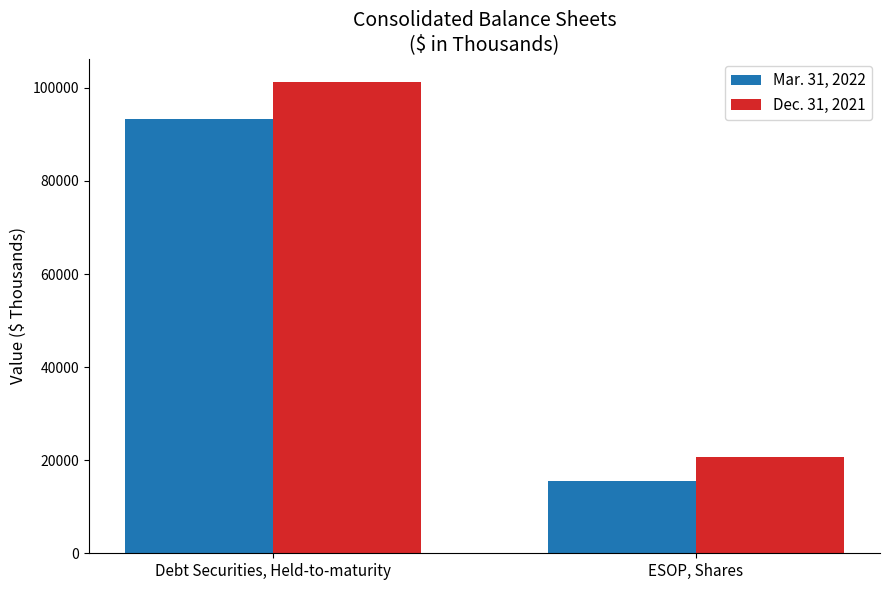

What is the value of the Mar. 31, 2022 bar at the 1st from the left?

93284